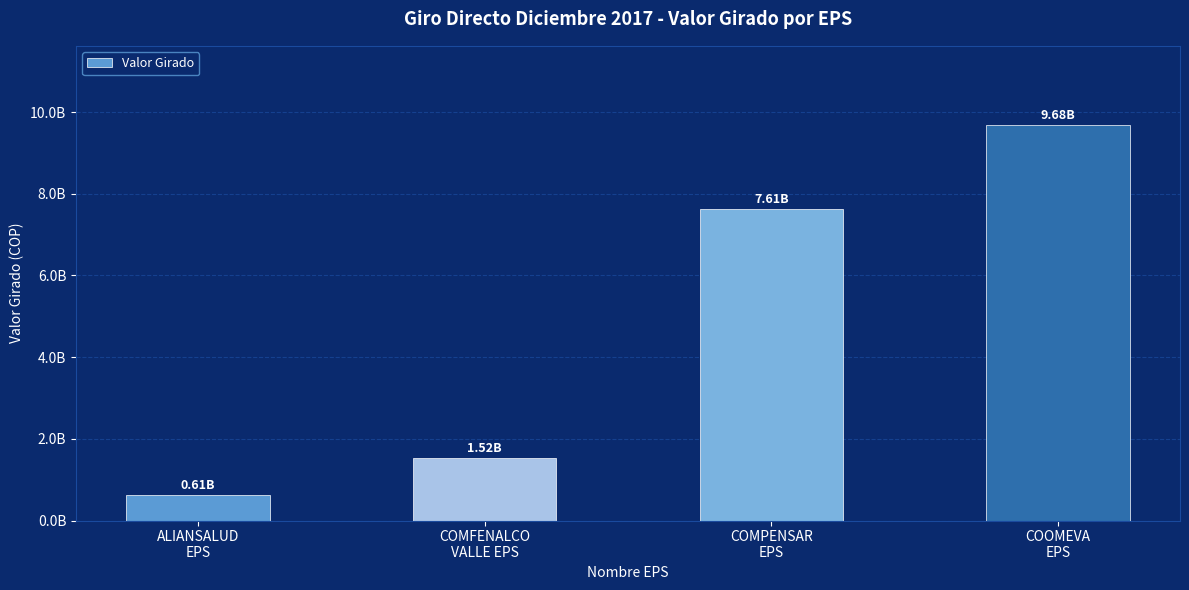

What is the change in value from COMFENALCO
VALLE EPS to COOMEVA
EPS?

+8163315317.6